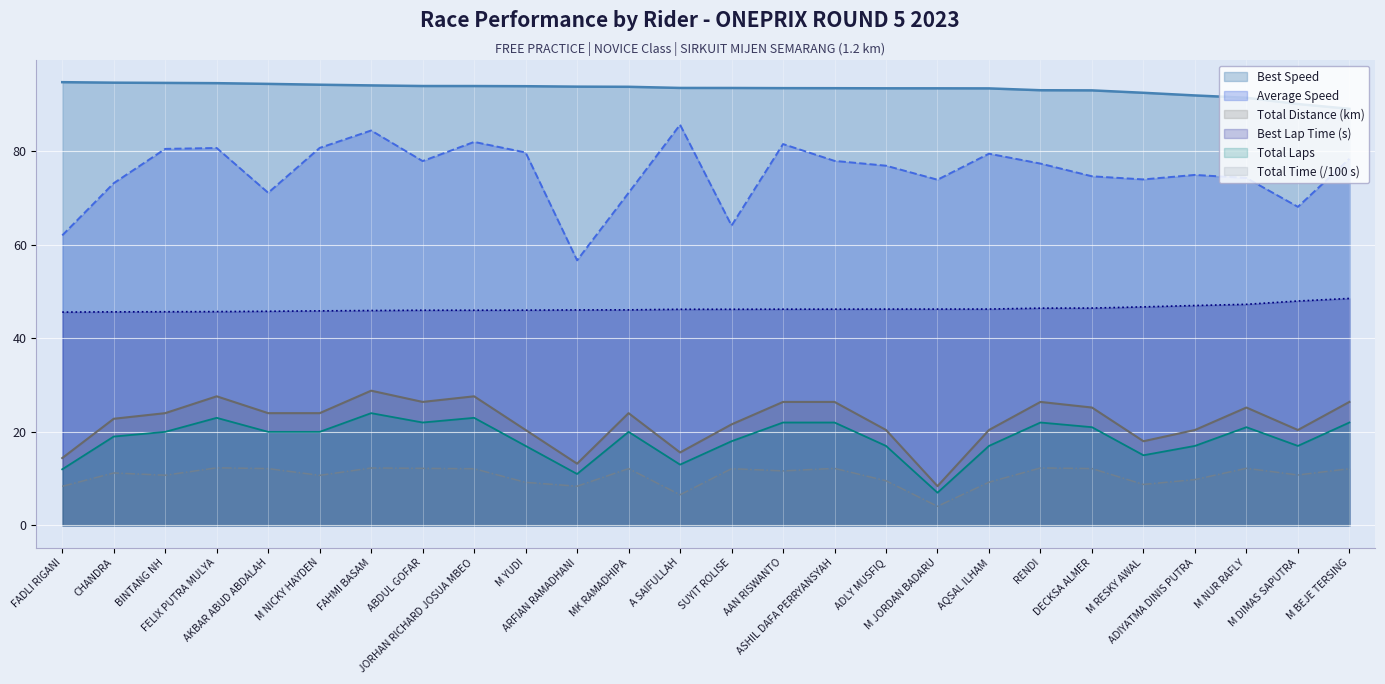

Is the value of Best Speed at ASHIL DAFA PERRYANSYAH greater than the value of Total Distance at DECKSA ALMER?

Yes